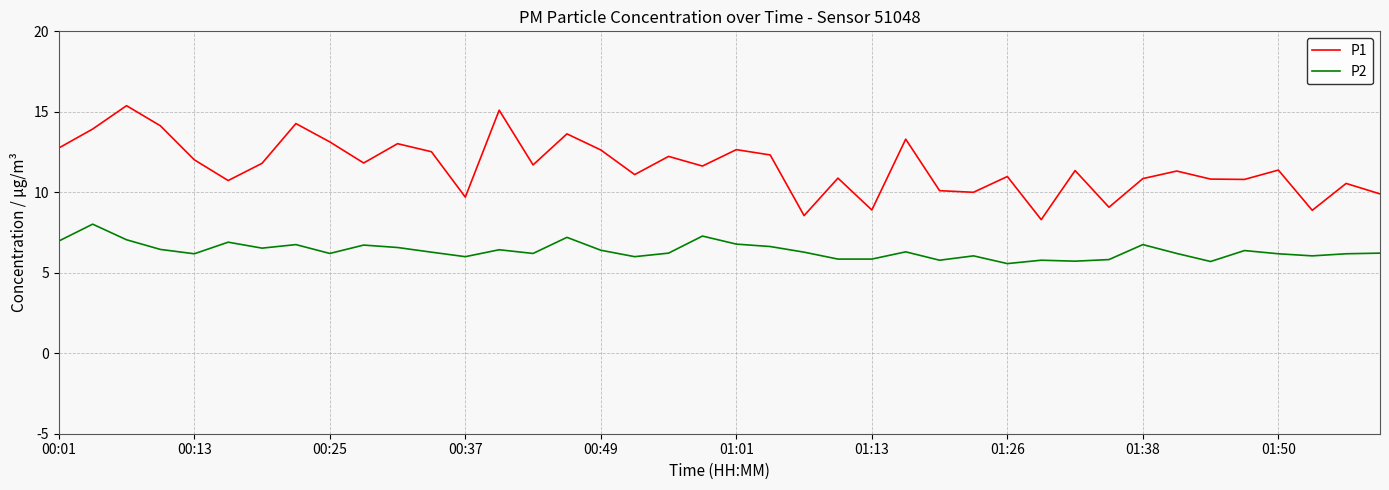

True or false: P1 and P2 intersect in this chart.

False